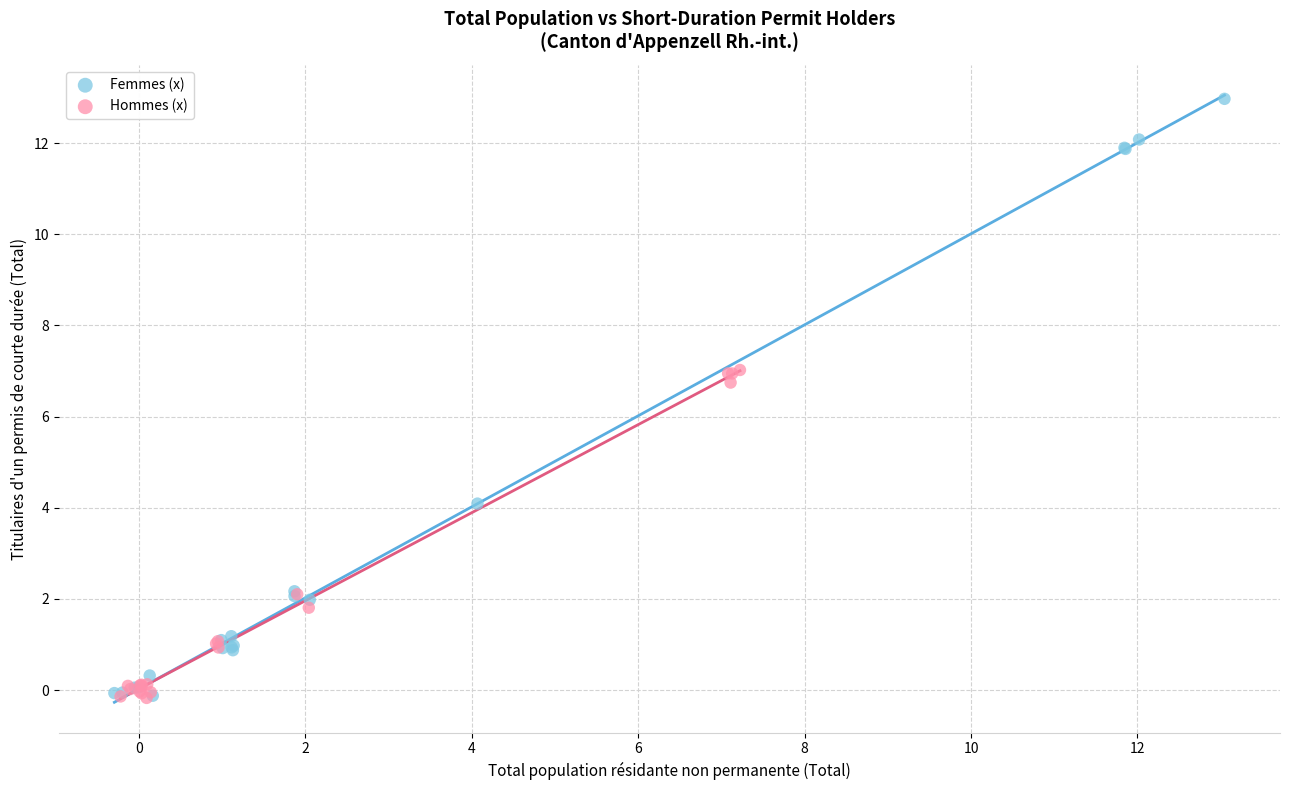

Which series reaches the maximum Y coordinate?

Femmes (x)